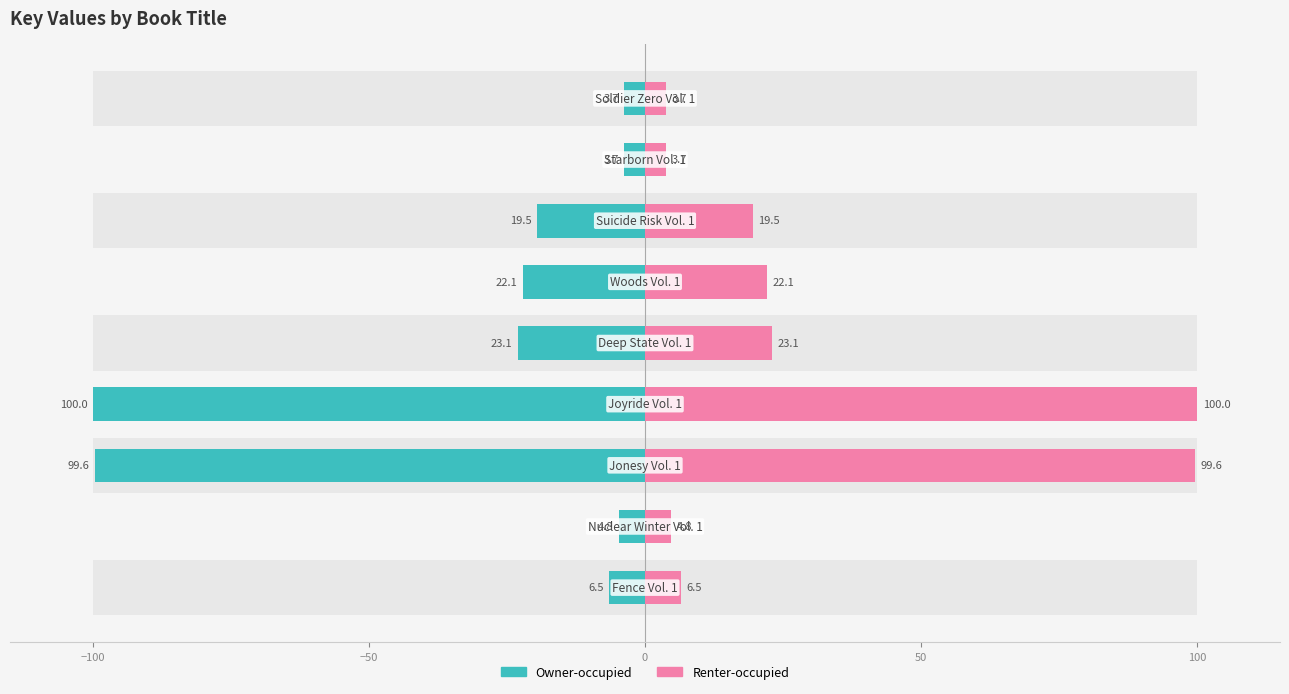

The value of Renter-occupied at 7 is 5.2. True or false?

False